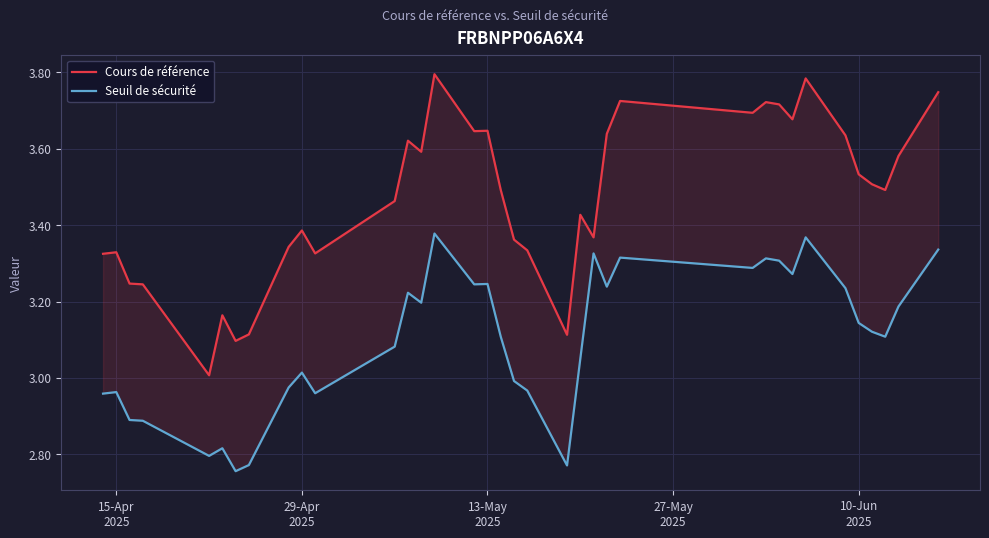

Is the value of Seuil de sécurité at 22 greater than the value of Cours de référence at 31?

No